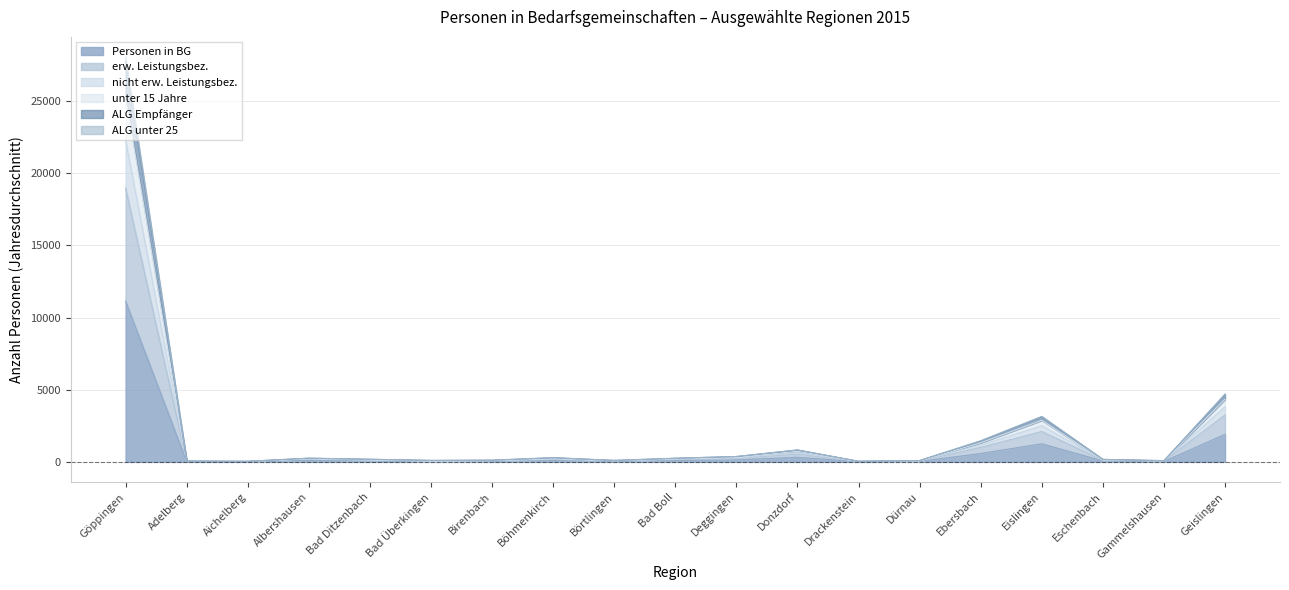

At which category does the chart reach its peak across all series?

Göppingen